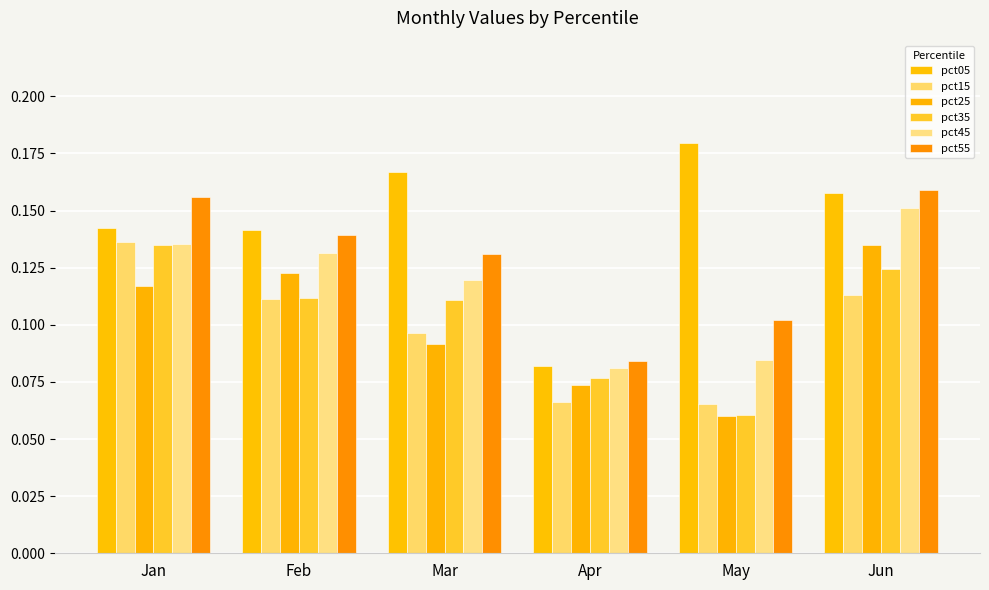

At which category does the chart reach its peak across all series?

May